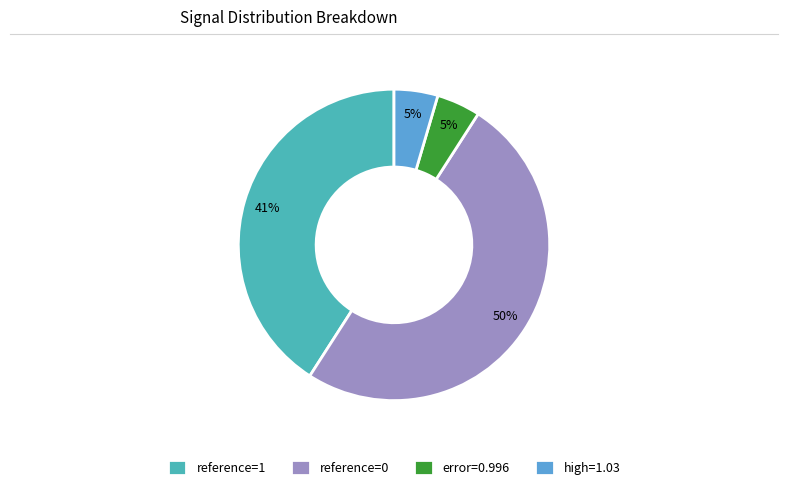

The reference=0 slice represents 63% of the pie. True or false?

False